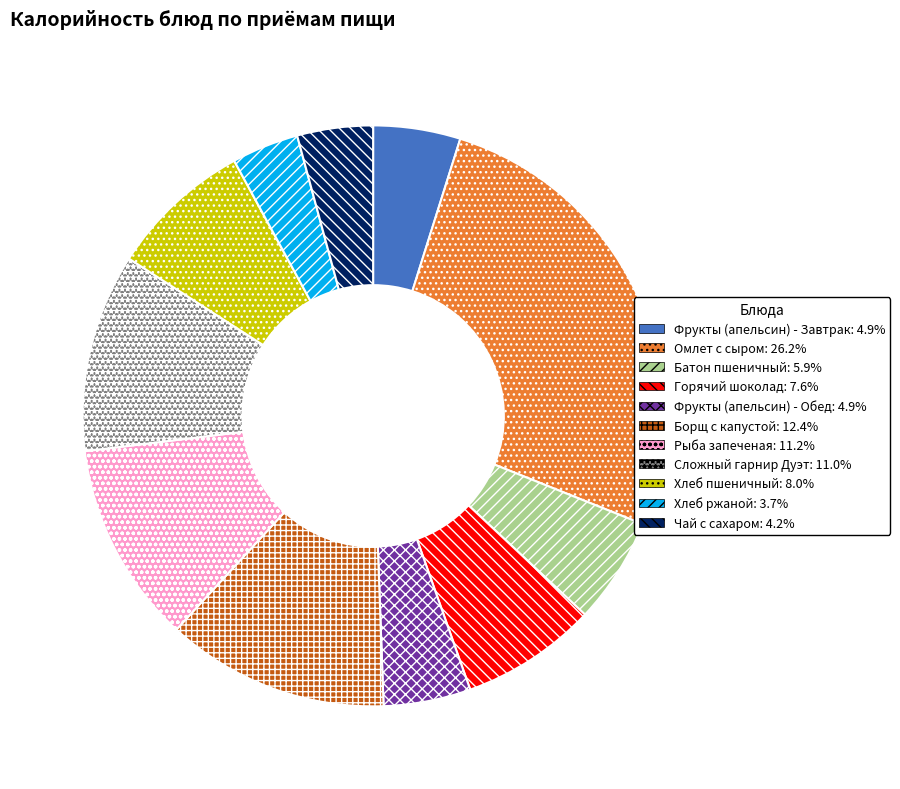

The Борщ с капустой slice represents 12% of the pie. True or false?

True